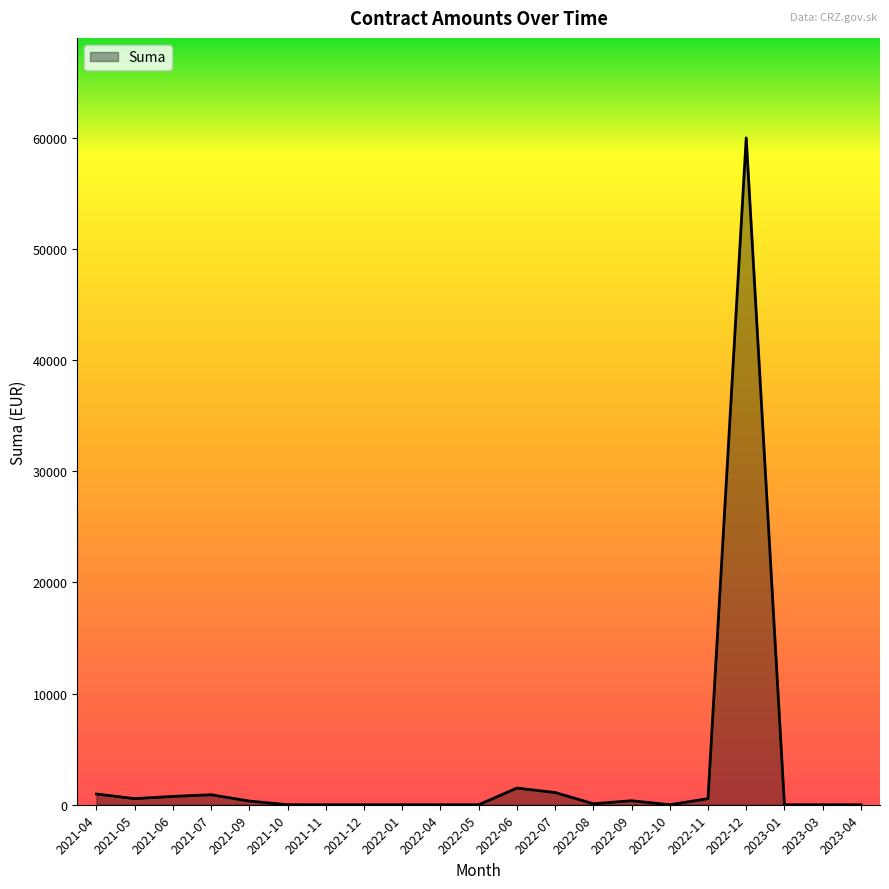

What is the difference between the maximum and minimum values?

60000.0